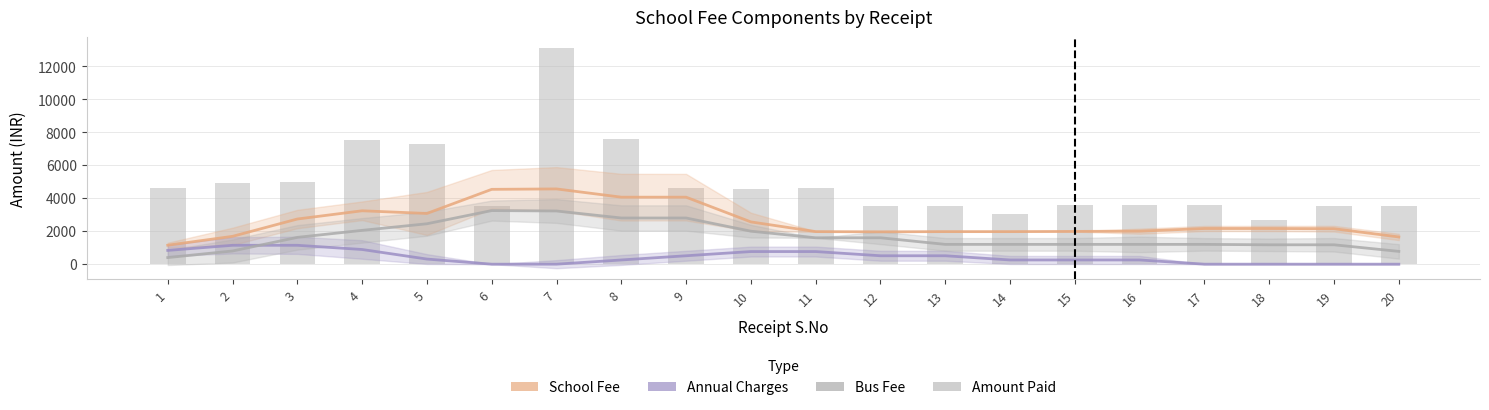

True or false: SCHOOL FEE has a value of 2642.9 at 6.

False